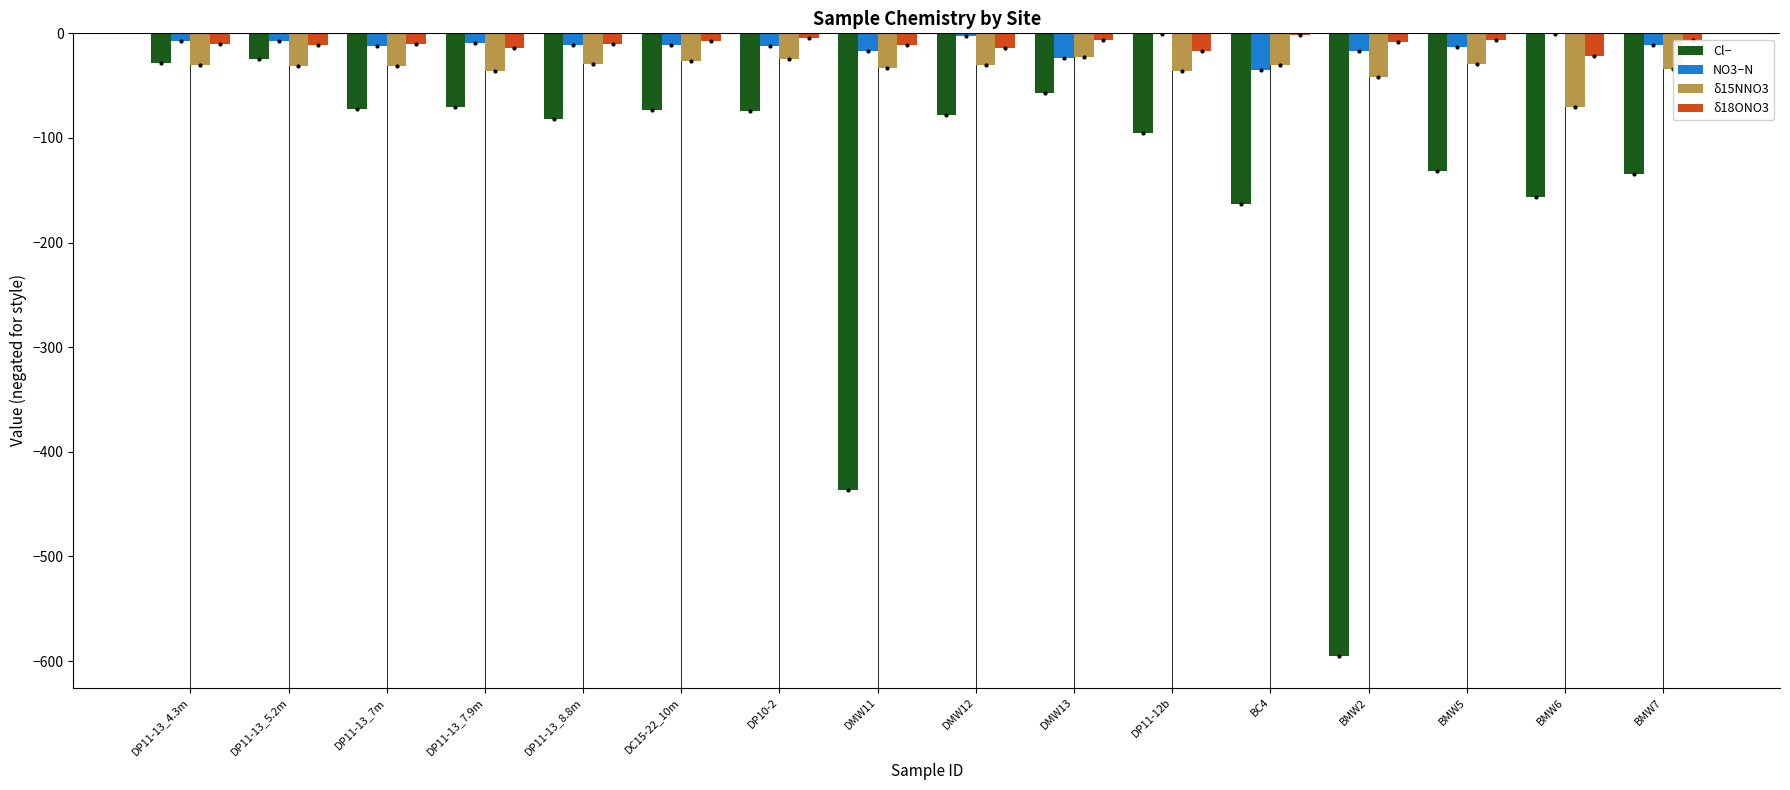

Is the value of δ15NNO3 at DP11-13_7.9m greater than the value of NO3−N at DP11-13_7.9m?

No